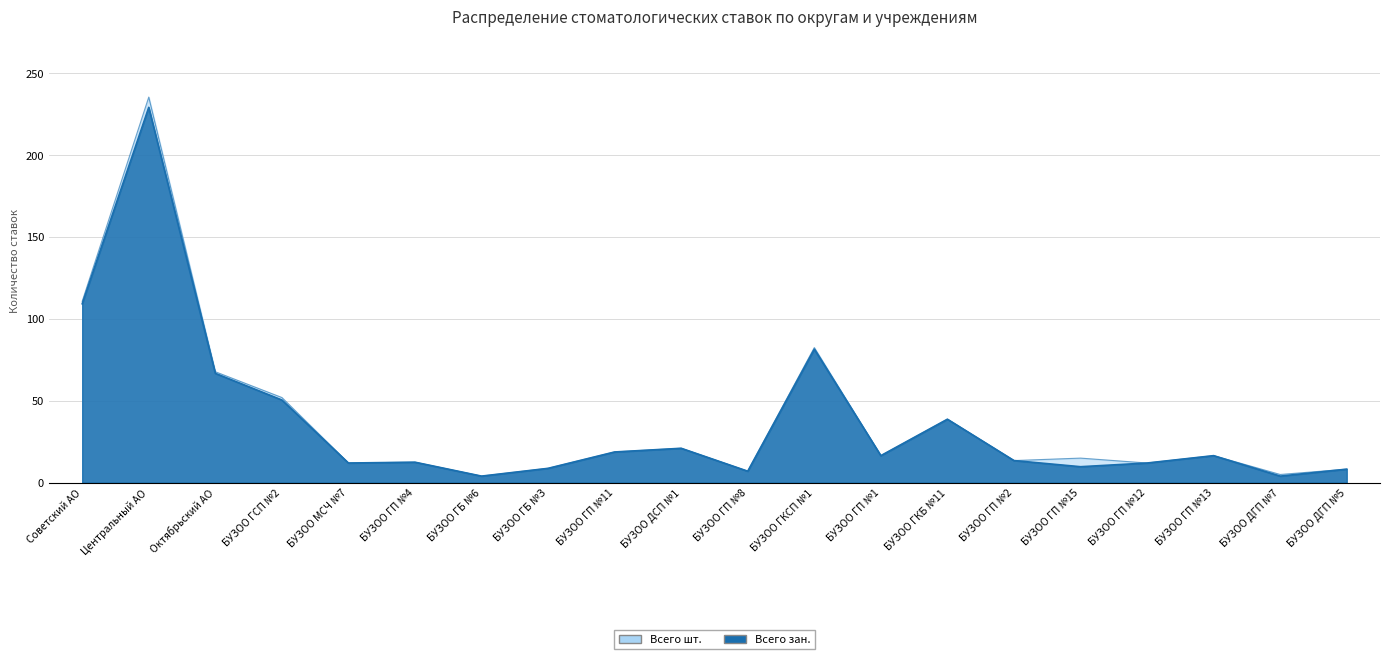

What is the difference between the second highest and minimum values in the Всего шт. series?

106.8